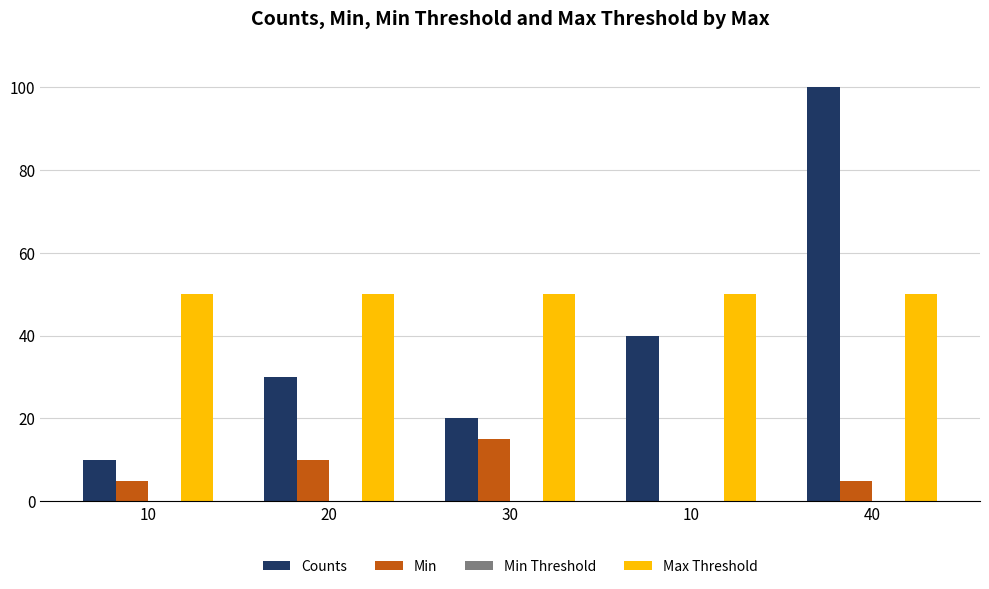

How many groups of bars are there?

5